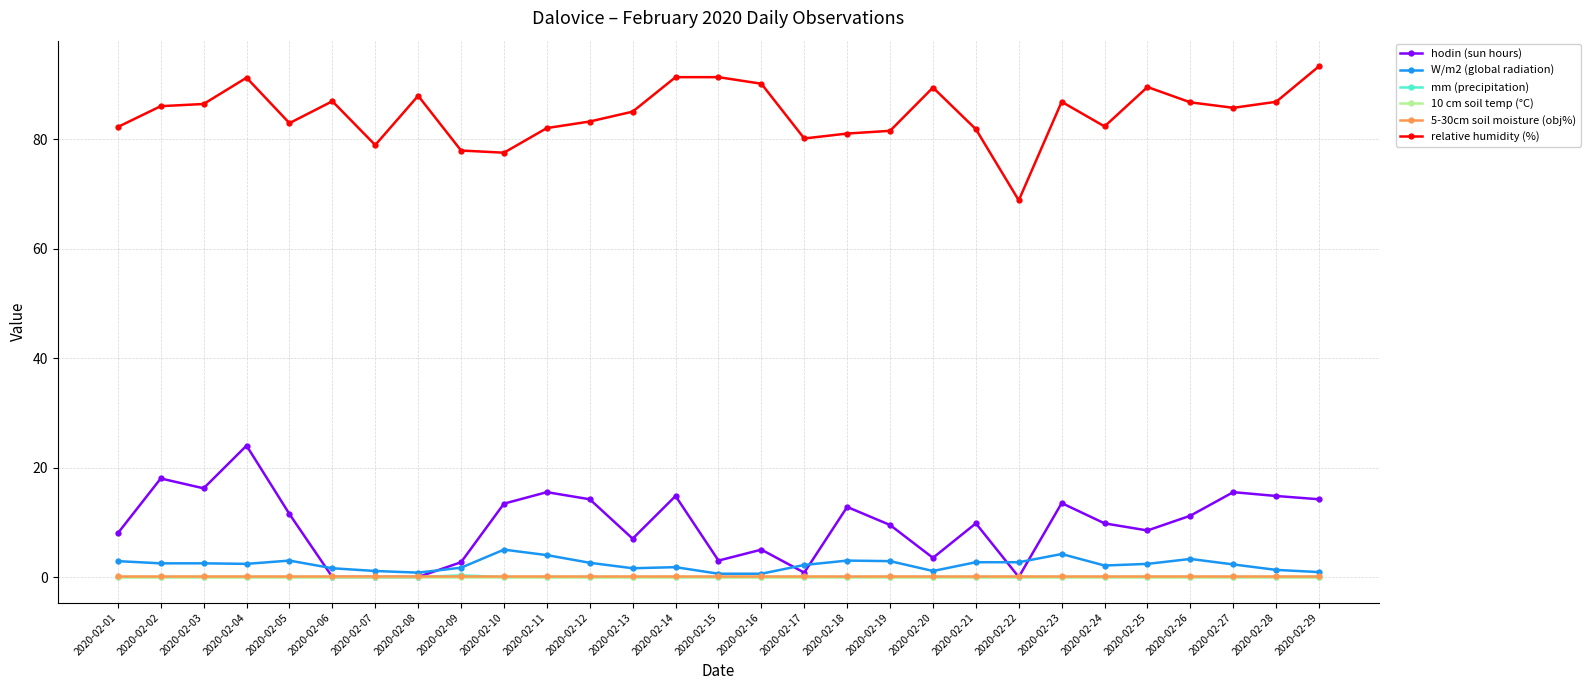

True or false: 5-30cm soil moisture (obj%) and relative humidity (%) cross at least once.

False